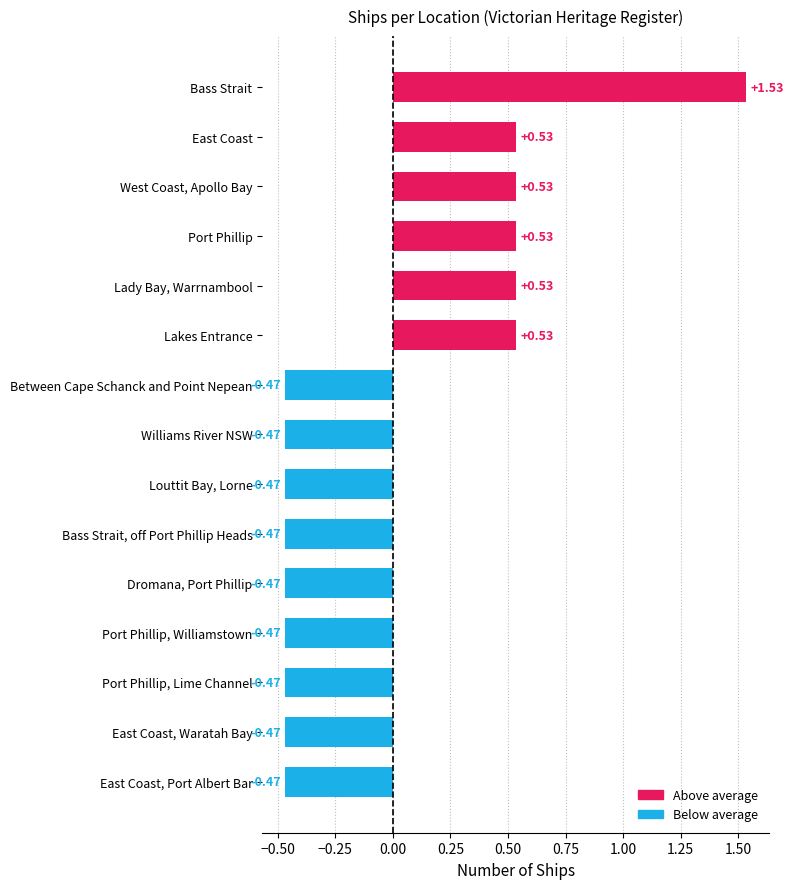

What is the change in value from Lady Bay, Warrnambool to Port Phillip, Williamstown?

-1.0